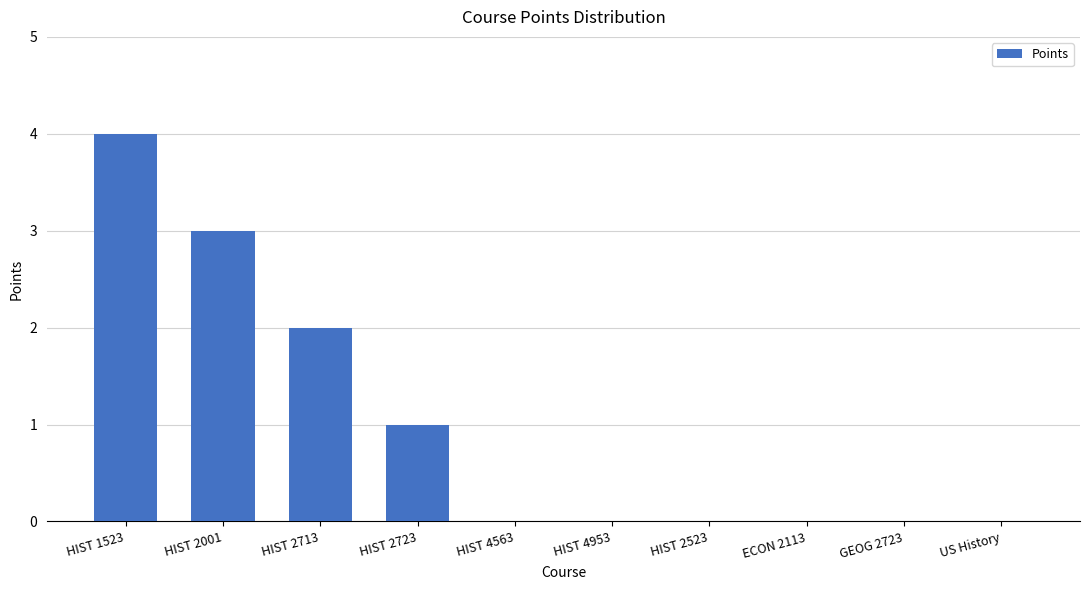

Which has a higher value, HIST 1523 or ECON 2113?

HIST 1523